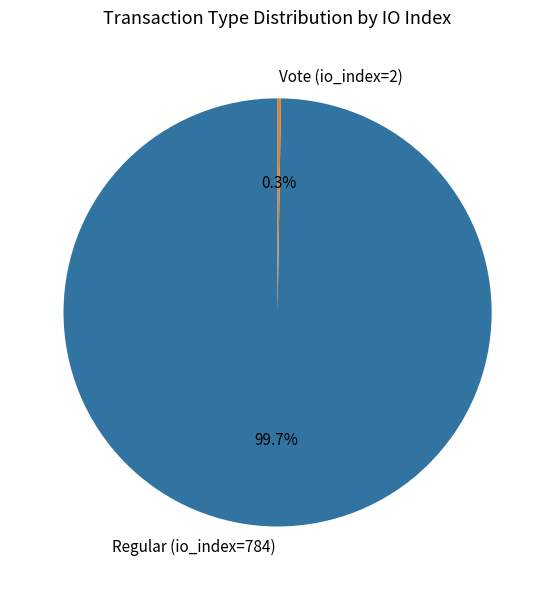

What percentage is NOT represented by Regular (io_index=784)?

0.3%